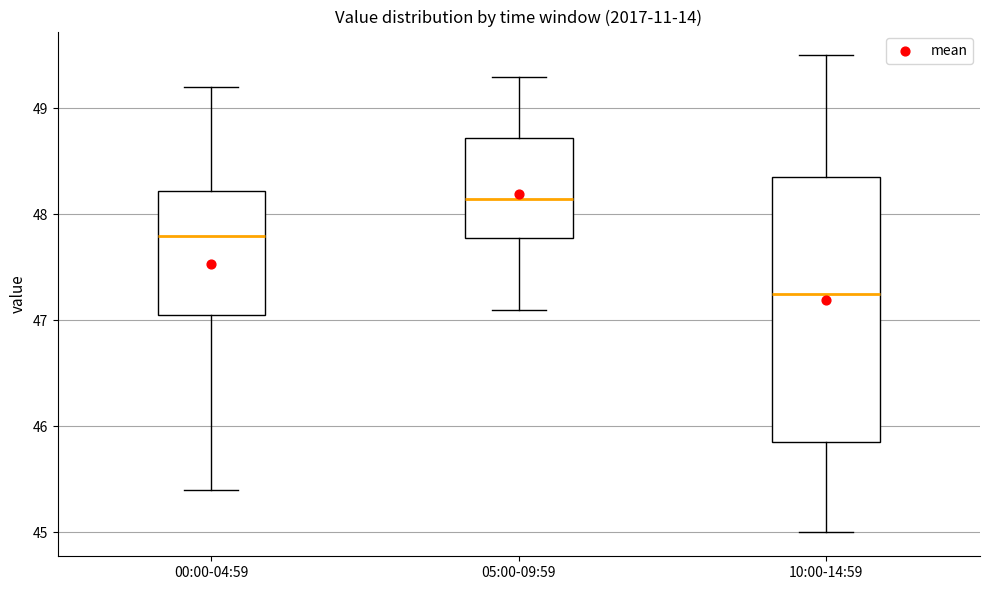

Where does the lower whisker of the box for 05:00-09:59 end on the y-axis? The values are not printed on the chart, so give them approximately, as read against the axis.

47.1